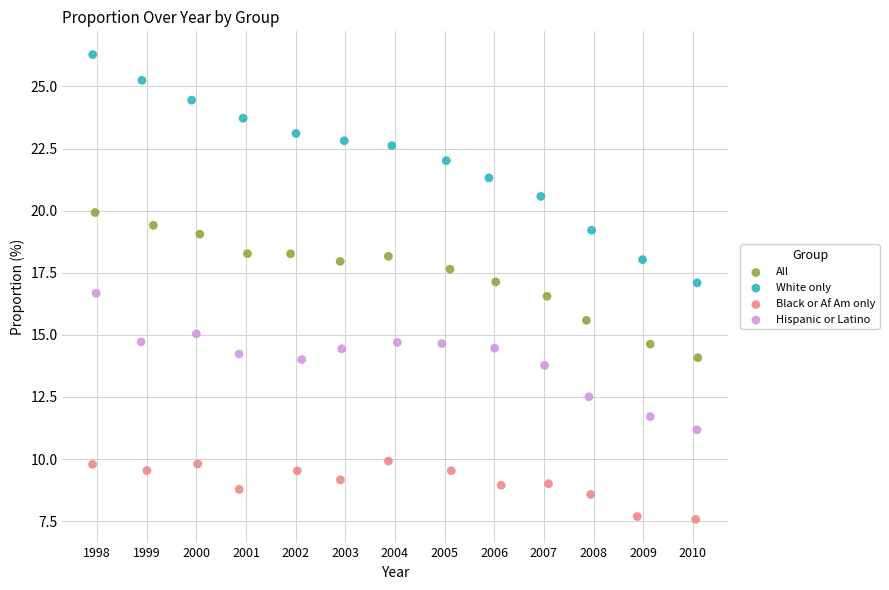

Which series has the widest spread of Y values?

White only